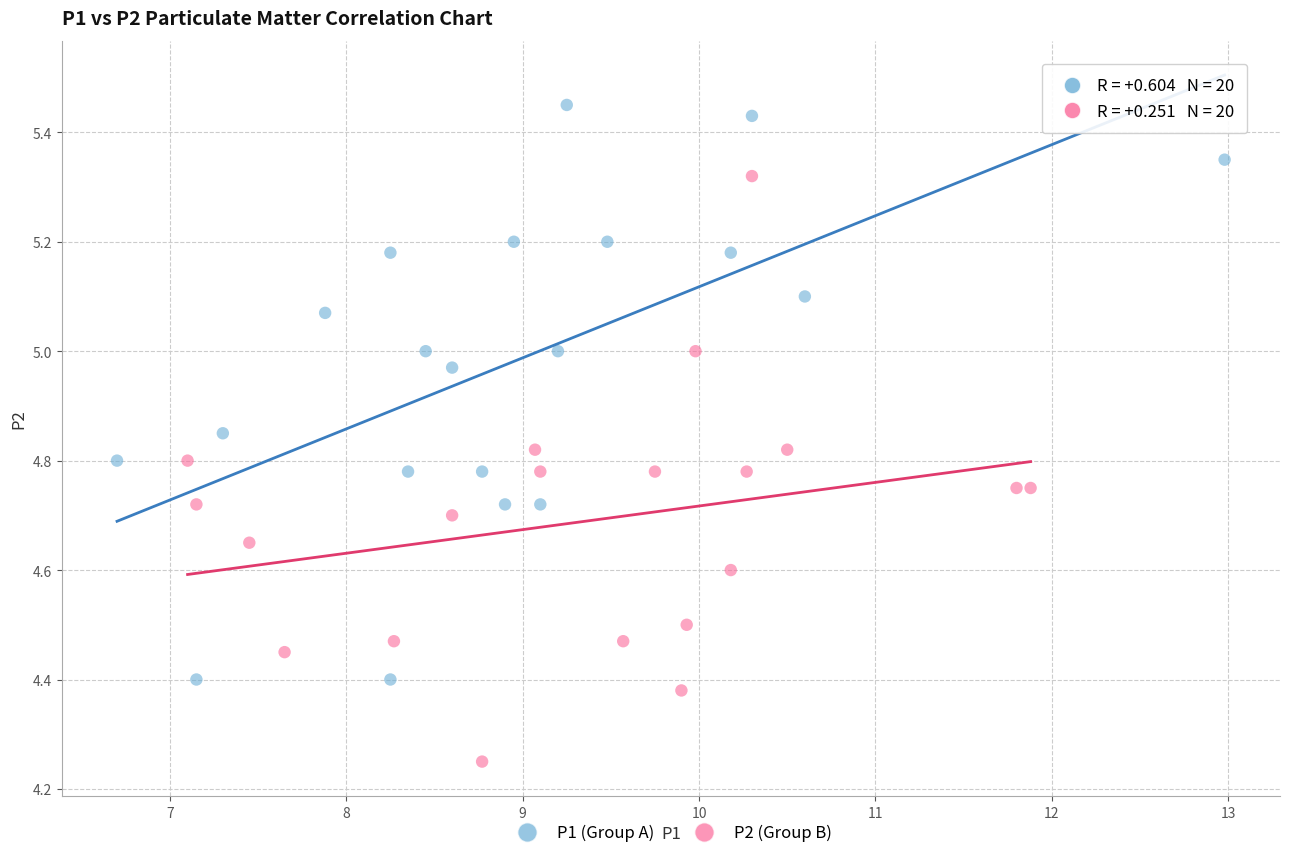

Which series has the widest spread of Y values?

P2 (Group B)